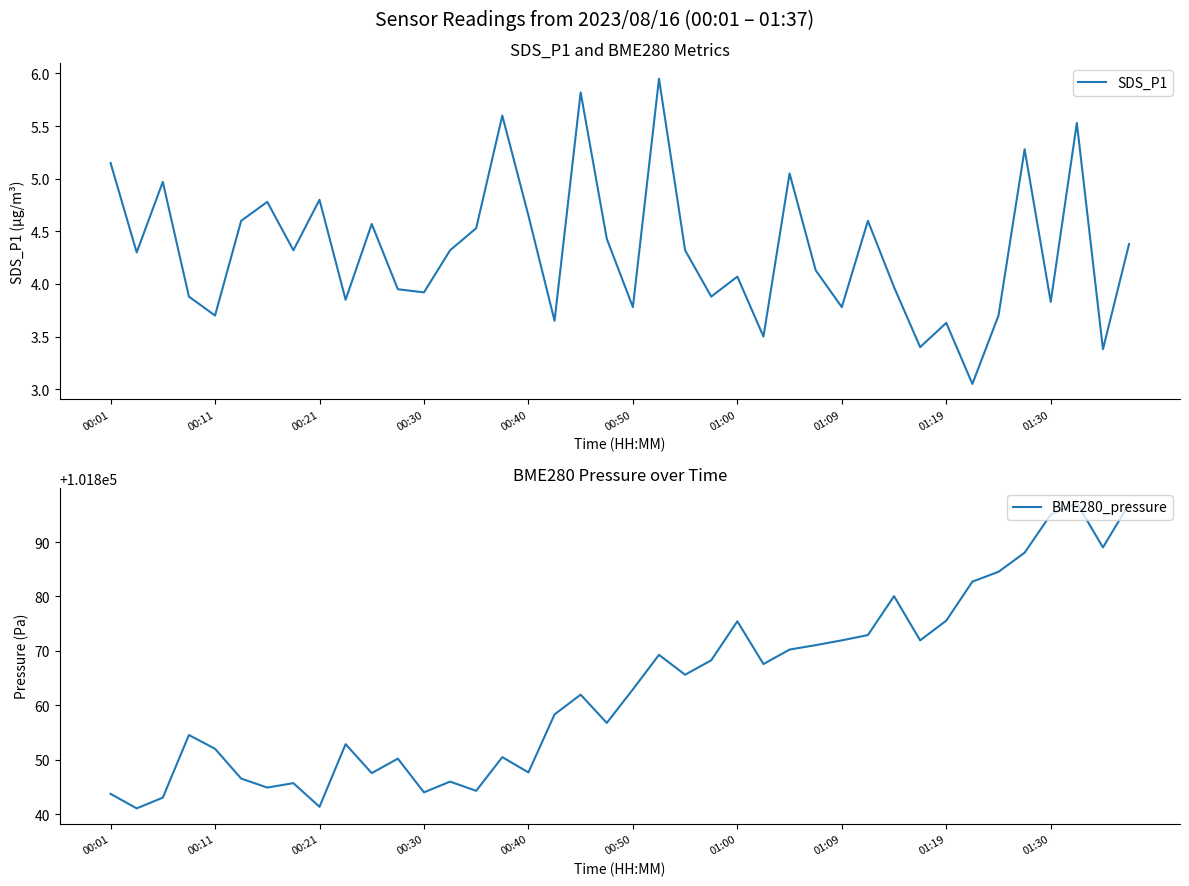

What is the highest value of the BME280_pressure series?

101897.1